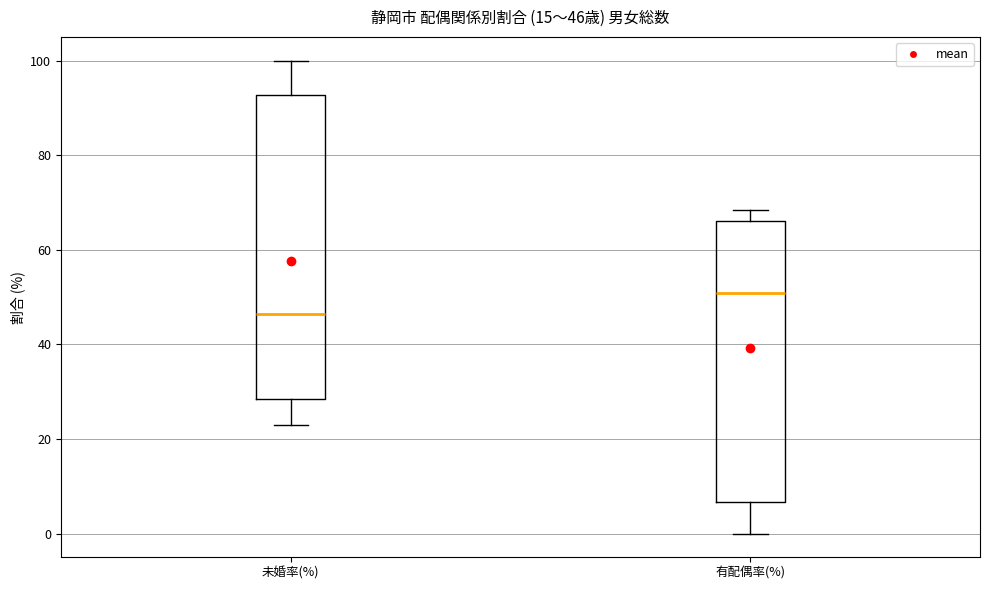

Which box is the tallest, from its lower edge to its upper edge?

未婚率(%)